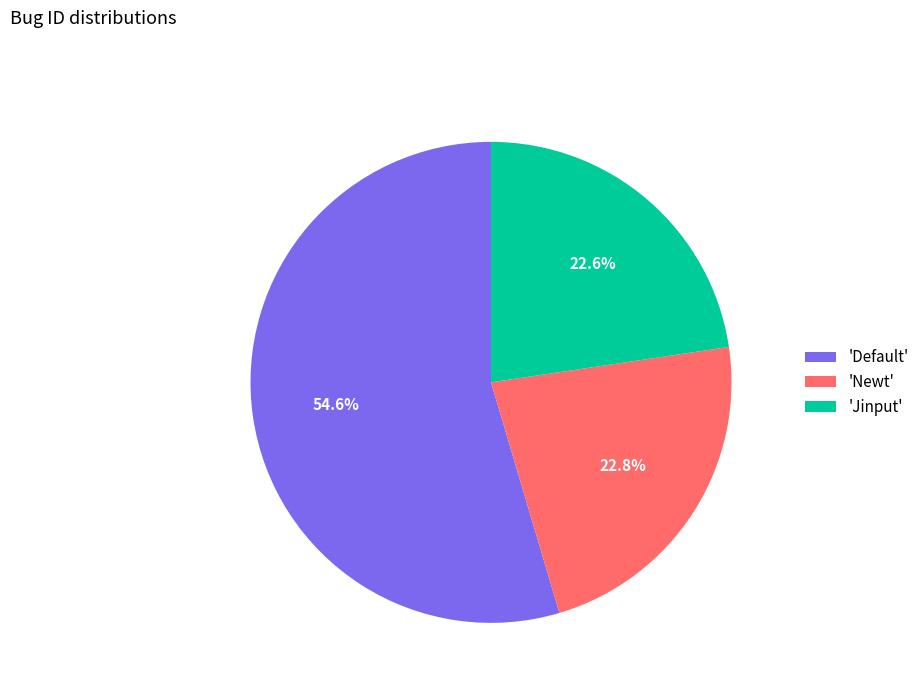

What is the ratio of the value at 'Default' to the value at 'Newt'?

2.4